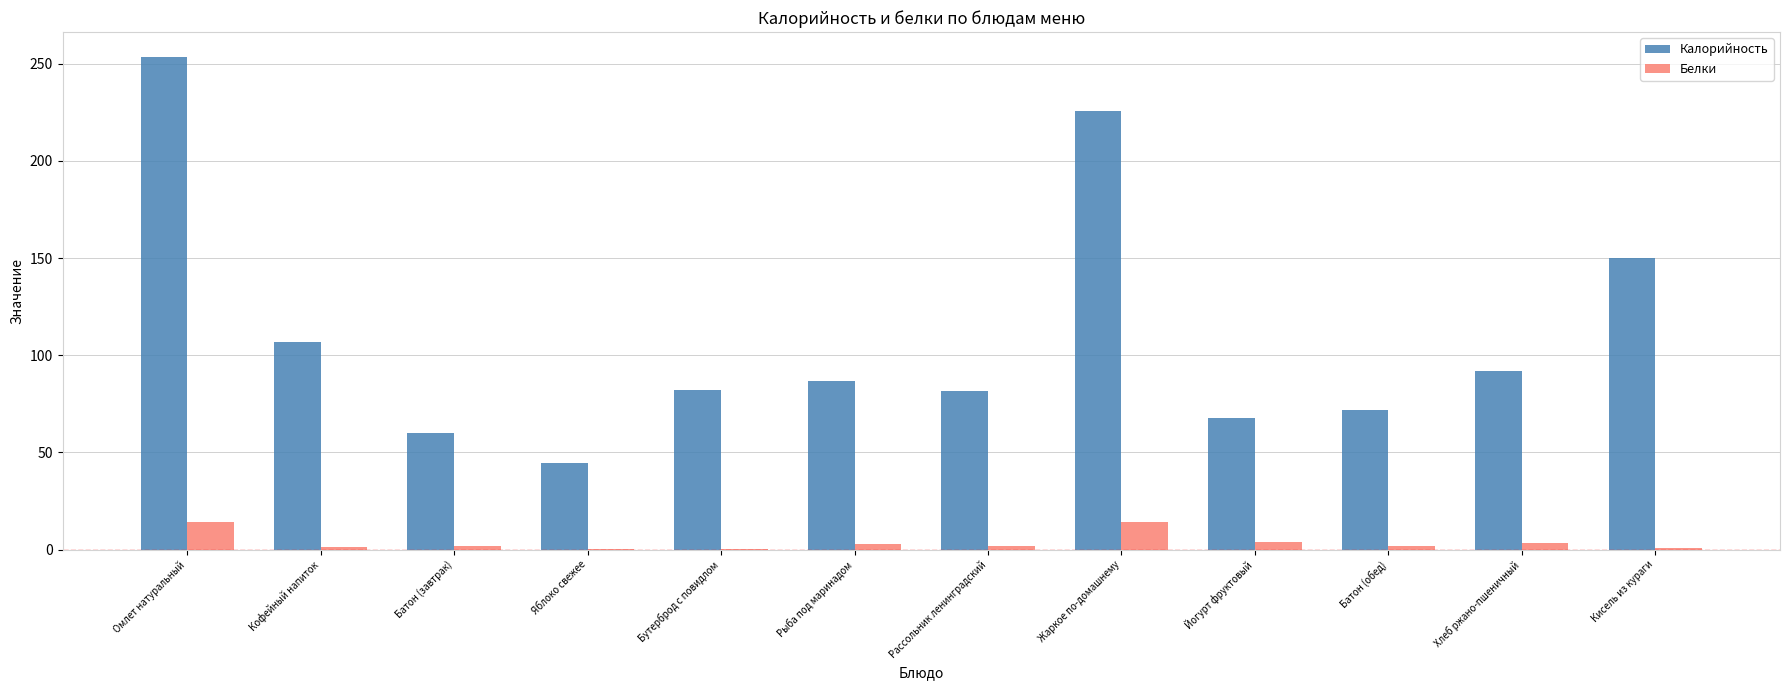

The value of Калорийность at Батон (завтрак) is 31.1. True or false?

False